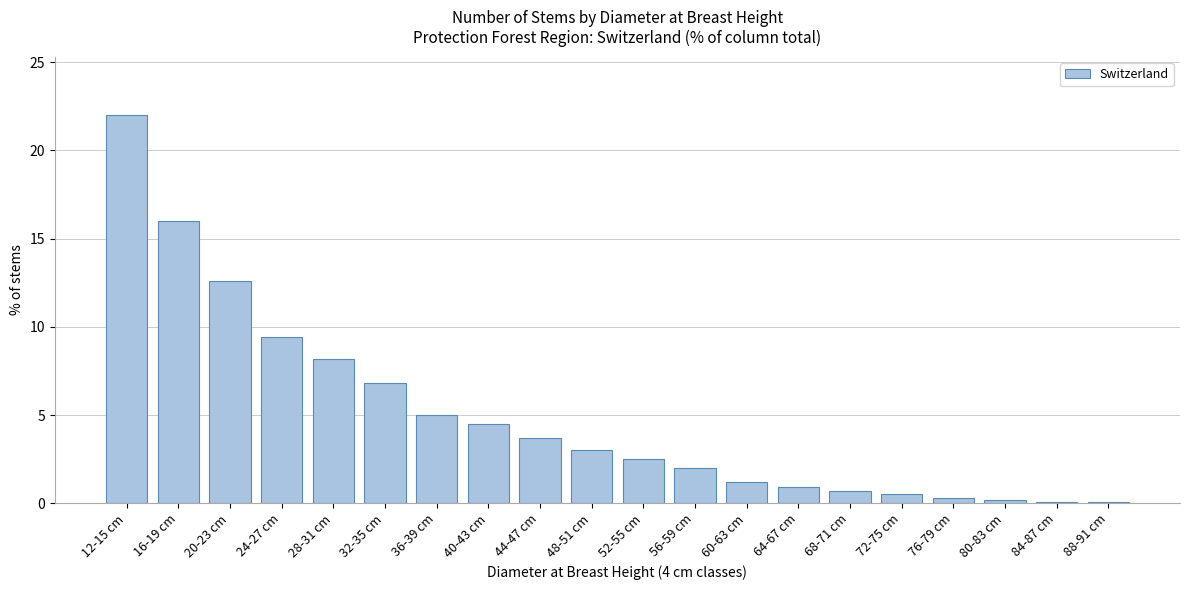

Between 60-63 cm and 24-27 cm, which is larger?

24-27 cm